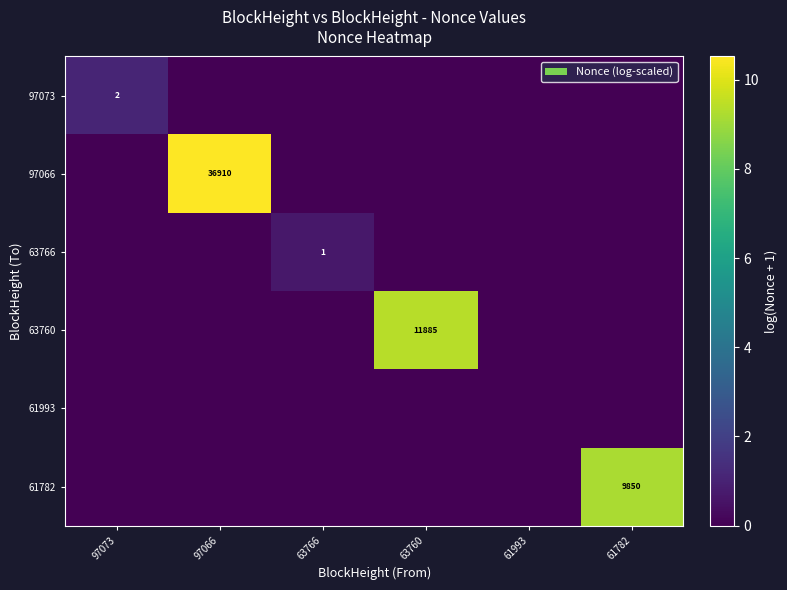

Is it true that 63766 equals 1 at 63766?

True